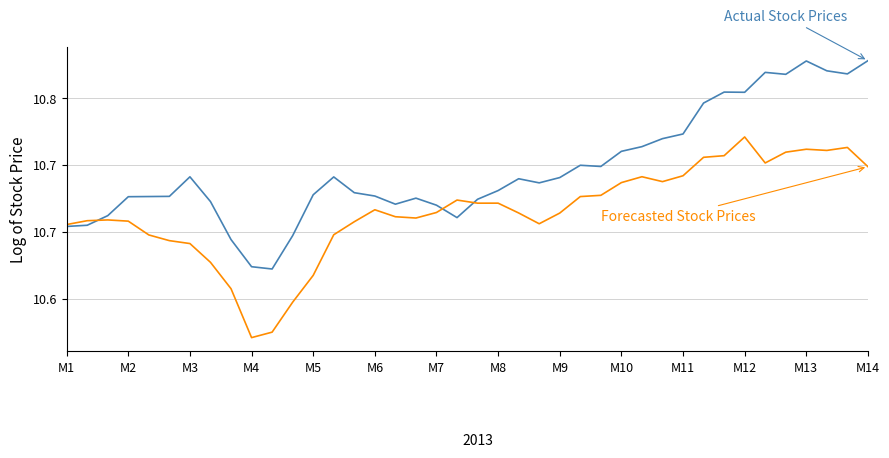

Does the chart have visible grid lines?

Yes